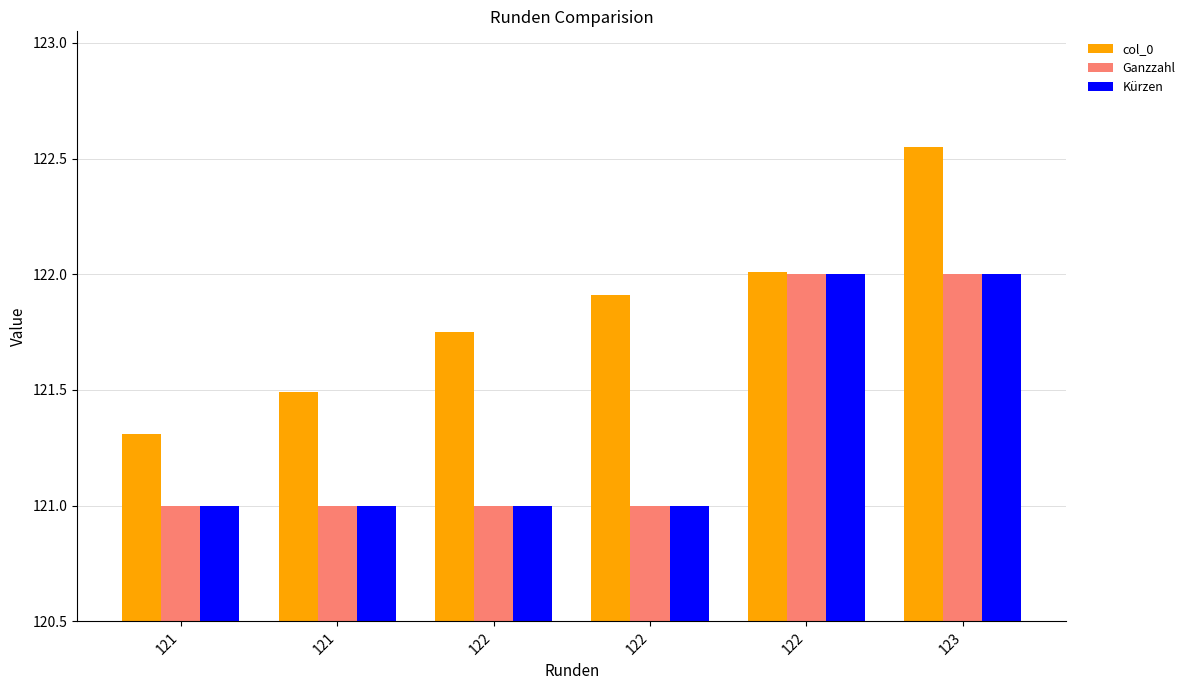

At how many categories does at least one series exceed 121?

6